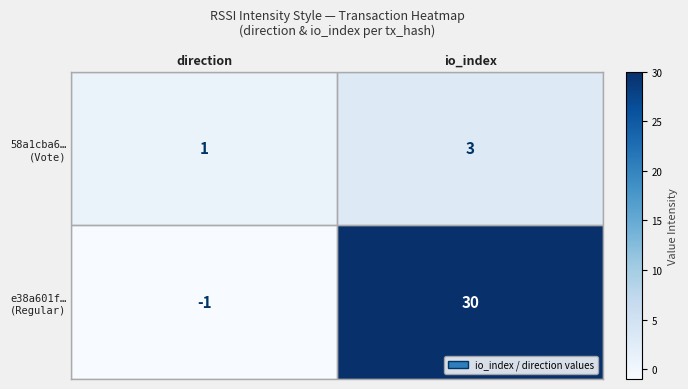

At which category is the sum across all series the highest?

io_index